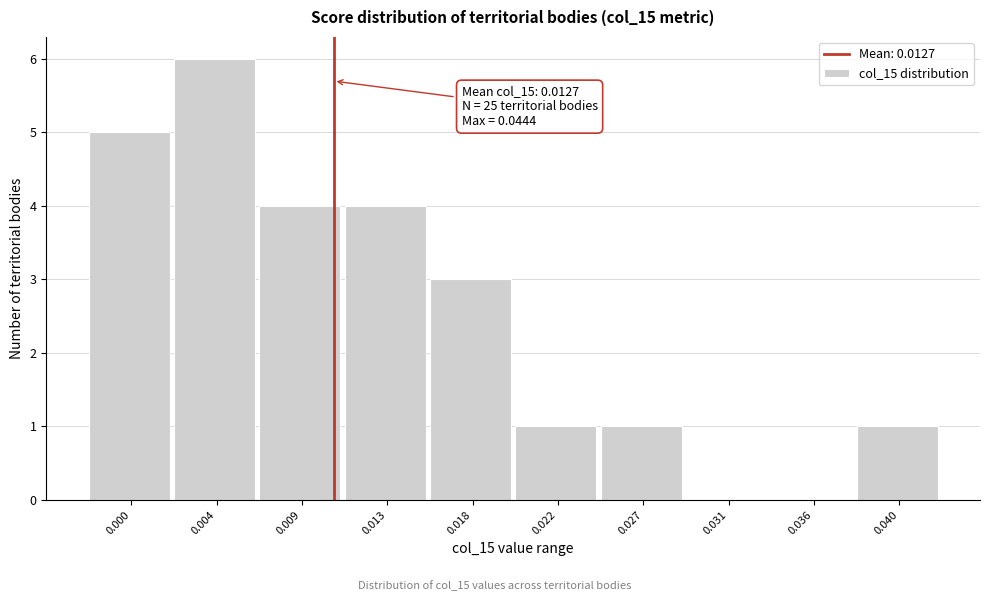

Reading right to left, list all the values displayed in this chart.

0.040=1	0.036=0	0.031=0	0.027=1	0.022=1	0.018=3	0.013=4	0.009=4	0.004=6	0.000=5